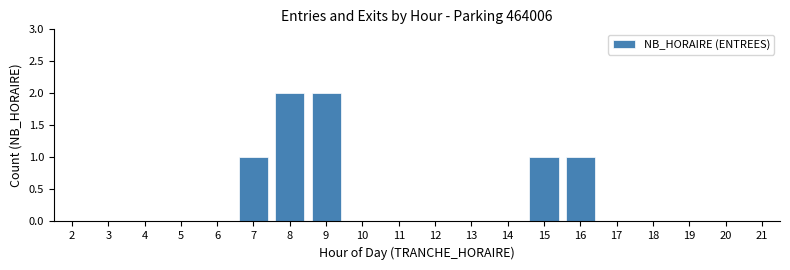

Reading right to left, list all the values displayed in this chart.

21=0	20=0	19=0	18=0	17=0	16=1	15=1	14=0	13=0	12=0	11=0	10=0	9=2	8=2	7=1	6=0	5=0	4=0	3=0	2=0